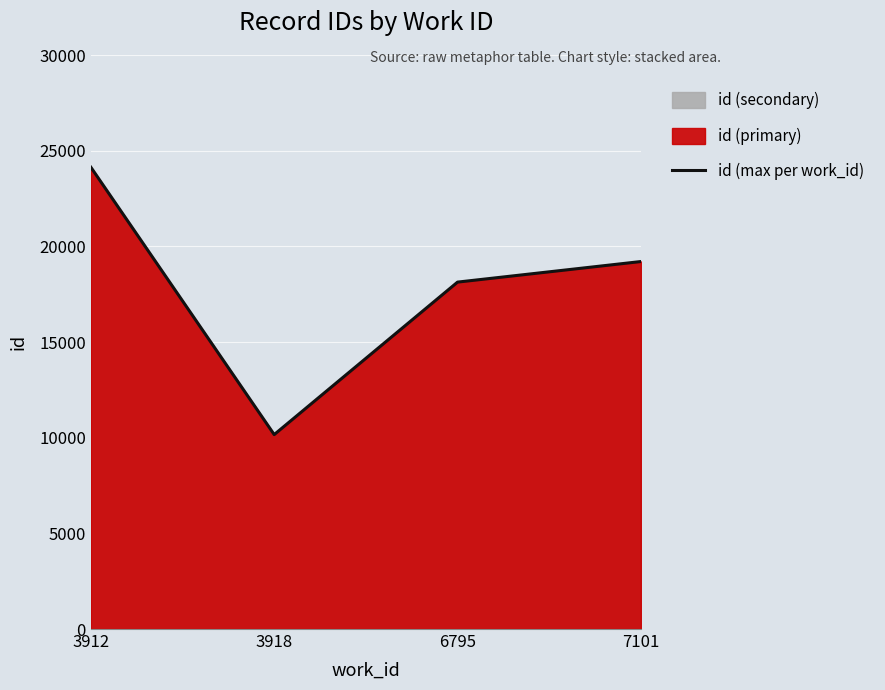

What is the sum of all values?

71635